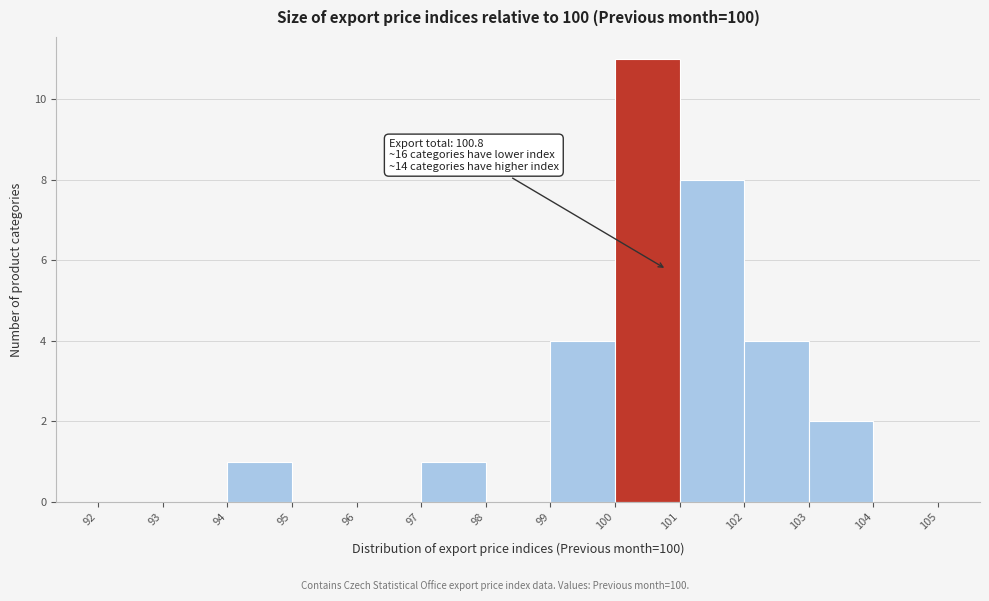

Over which range of the x-axis is the bar tallest?

100 to 101